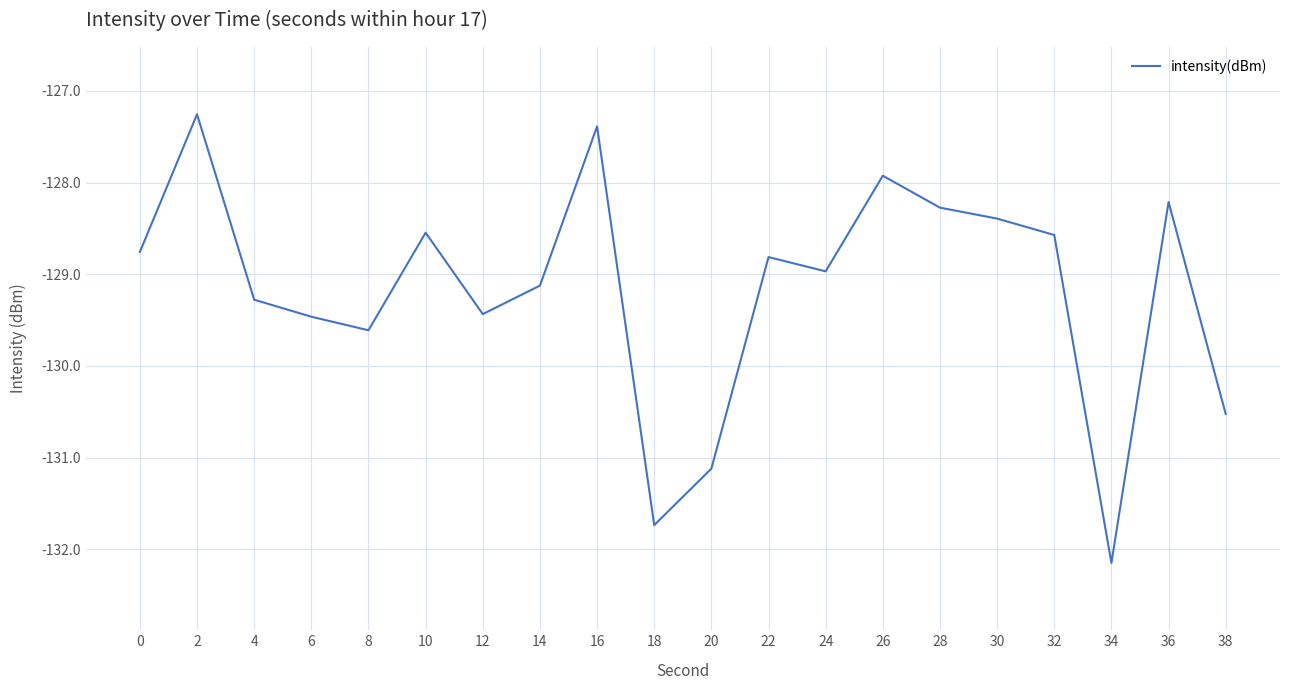

Between 24 and 10, which is larger?

10